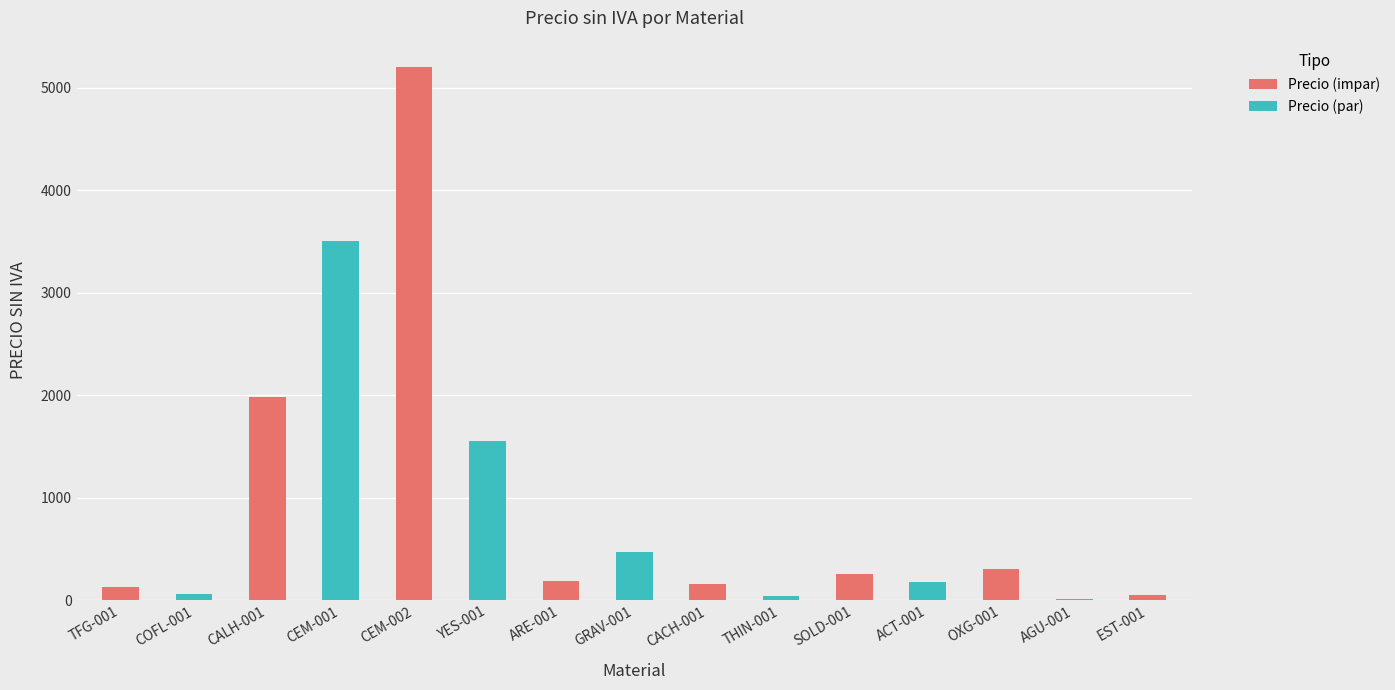

What is the minimum value shown in the chart?

10.0